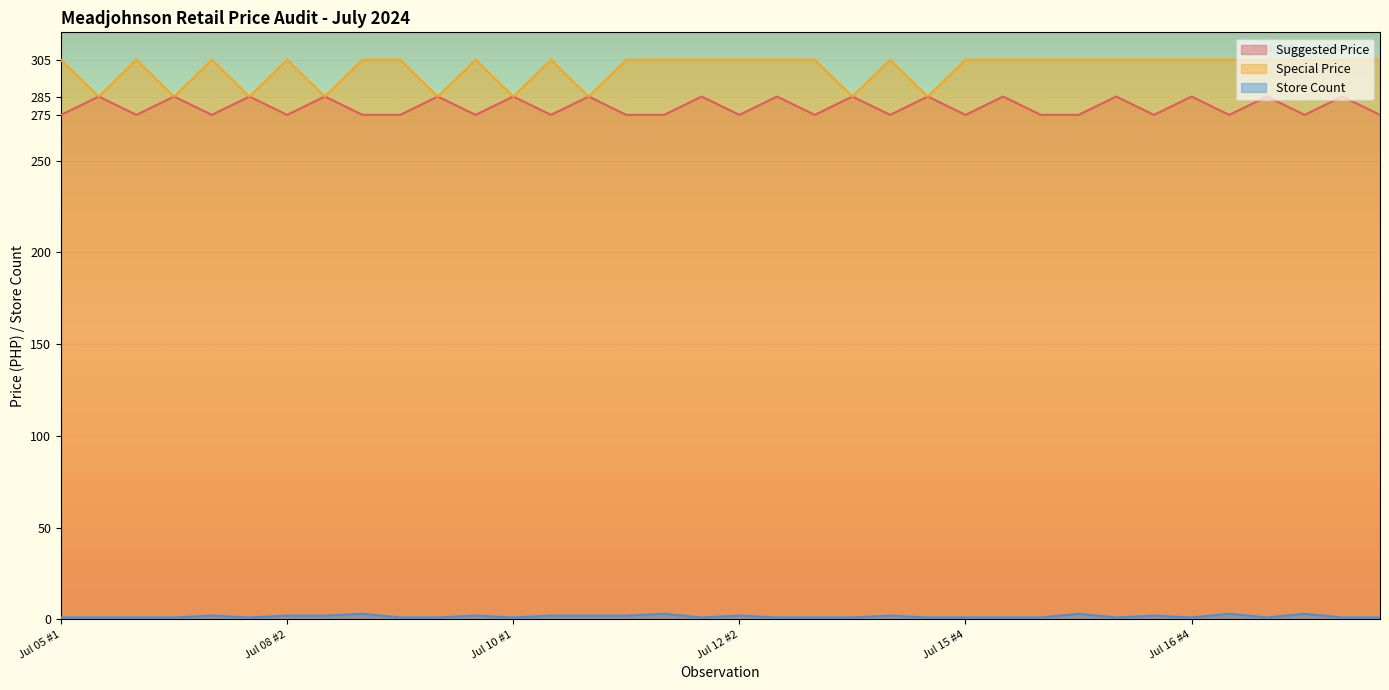

What is the approximate value of Store Count at Jul 09 #2?

1